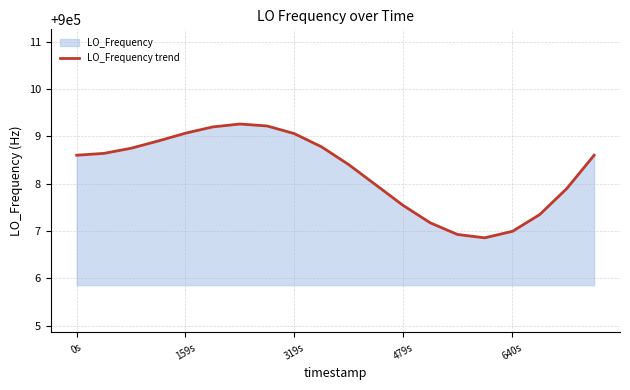

What is the difference between the maximum and minimum values?

2.4